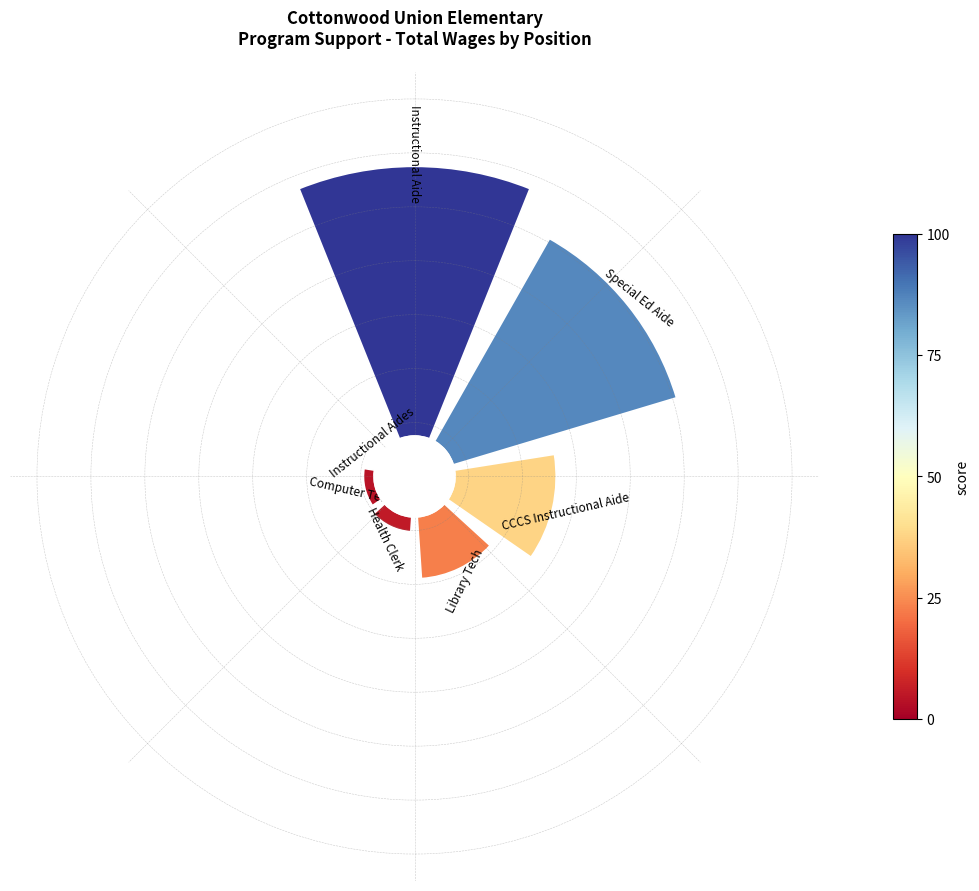

Does Computer Tech represent more than half of the total?

No